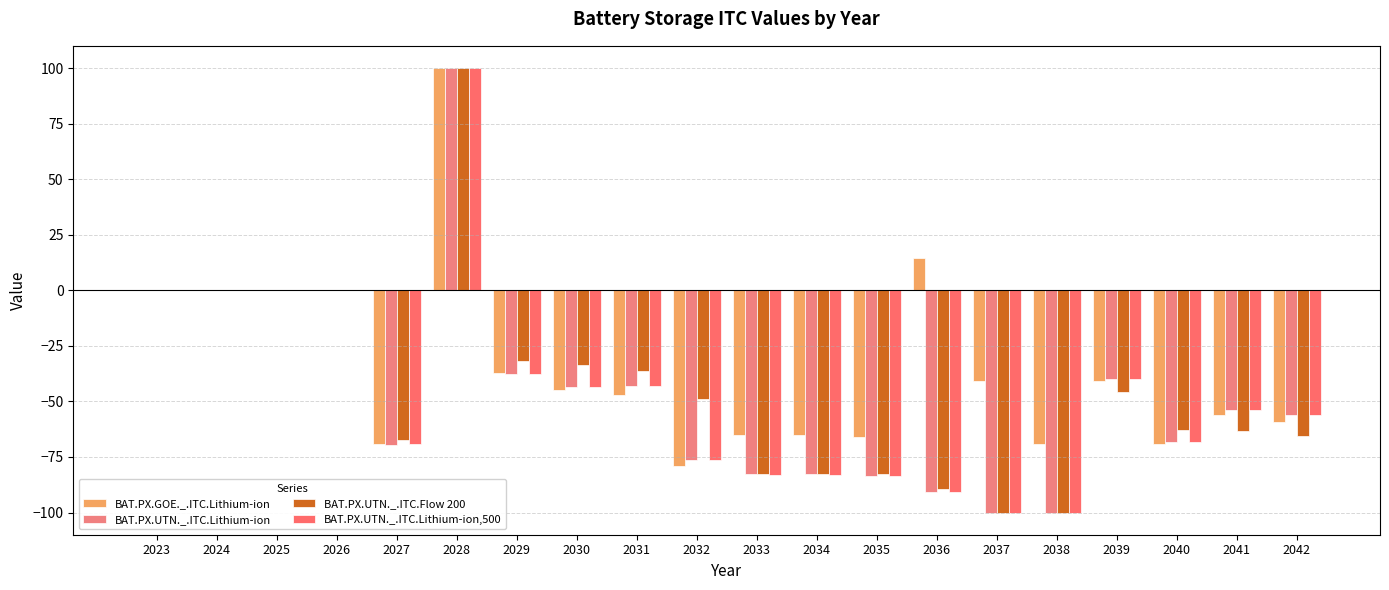

Reading right to left, extract all data points from this chart.

BAT.PX.GOE._.ITC.Lithium-ion: -59.4	-56.1	-69.3	-40.8	-69.1	-40.9	14.6	-66.0	-65.3	-65.3	-79.2	-47.0	-44.7	-37.2	100.0	-69.2	0.0	0.0	0.0	0.0
BAT.PX.UTN._.ITC.Lithium-ion: -56.1	-53.8	-68.5	-40.0	-100.0	-100.0	-90.7	-83.6	-82.8	-82.8	-76.4	-43.0	-43.6	-37.7	100.0	-69.4	0.0	0.0	0.0	0.0
BAT.PX.UTN._.ITC.Flow 200: -65.6	-63.5	-62.8	-45.6	-100.0	-100.0	-89.4	-82.5	-82.5	-82.5	-48.8	-36.4	-33.4	-32.0	100.0	-67.4	0.0	0.0	0.0	0.0
BAT.PX.UTN._.ITC.Lithium-ion,500: -56.1	-53.9	-68.3	-40.0	-100.0	-100.0	-90.7	-83.5	-83.0	-83.0	-76.5	-43.2	-43.4	-37.7	100.0	-69.4	0.0	0.0	0.0	0.0